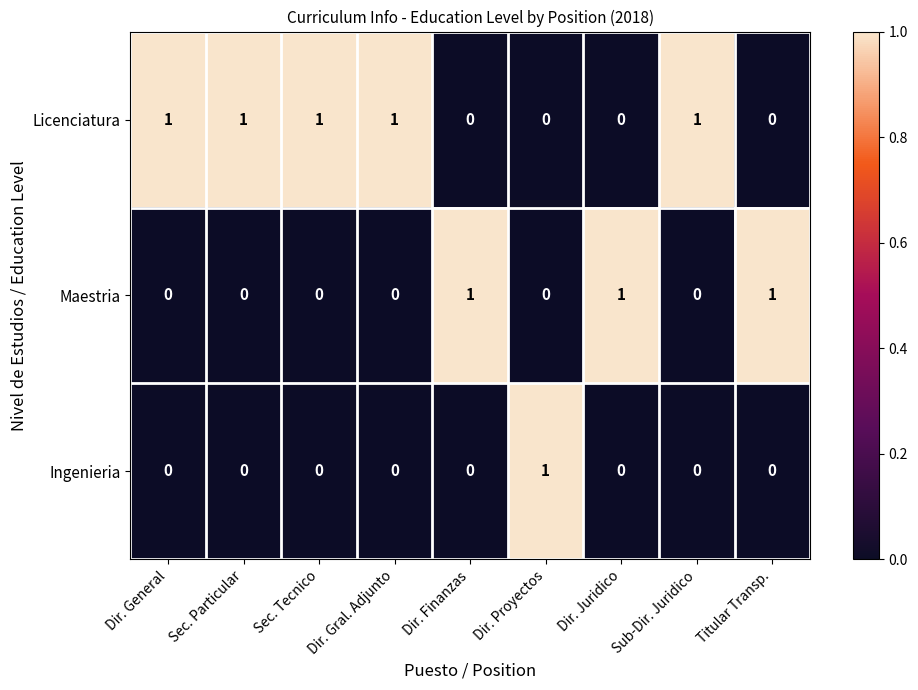

Rank the series by their average value, from lowest to highest.

Ingenieria, Maestria, Licenciatura